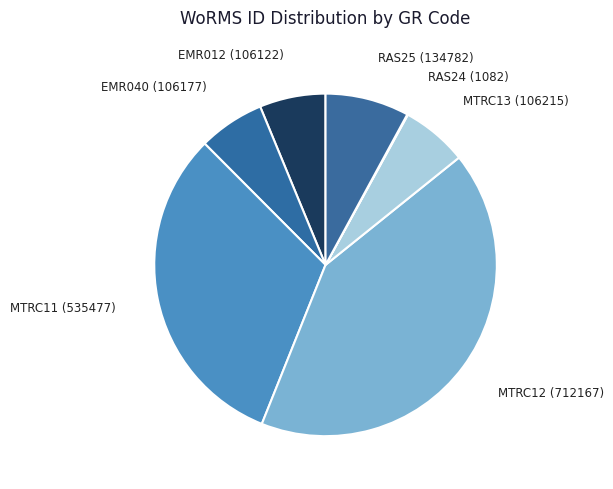

Count the number of slices in the pie.

7